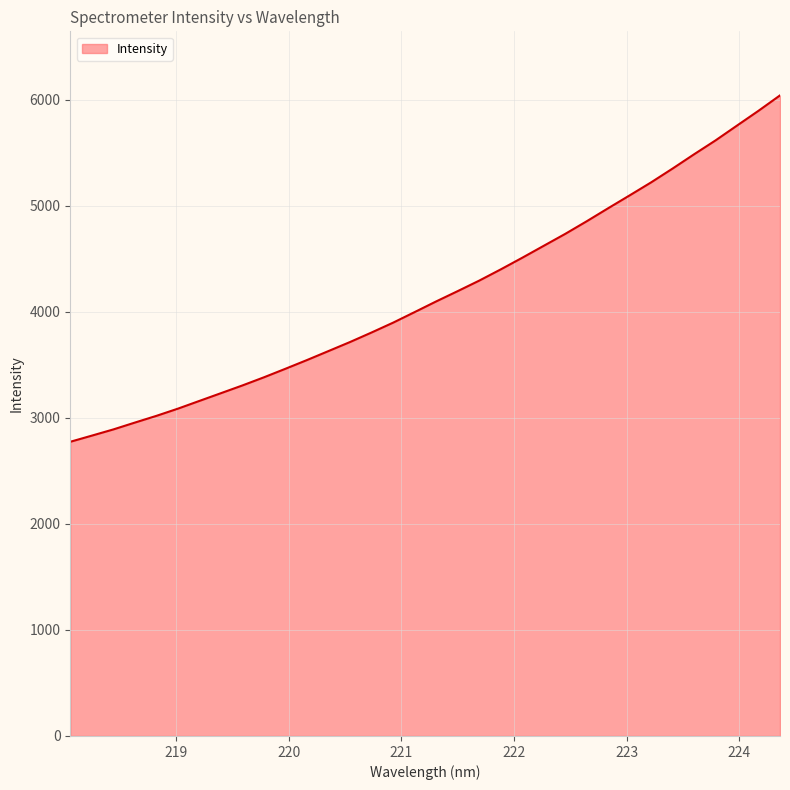

What is the difference between the maximum and minimum values?

3266.1